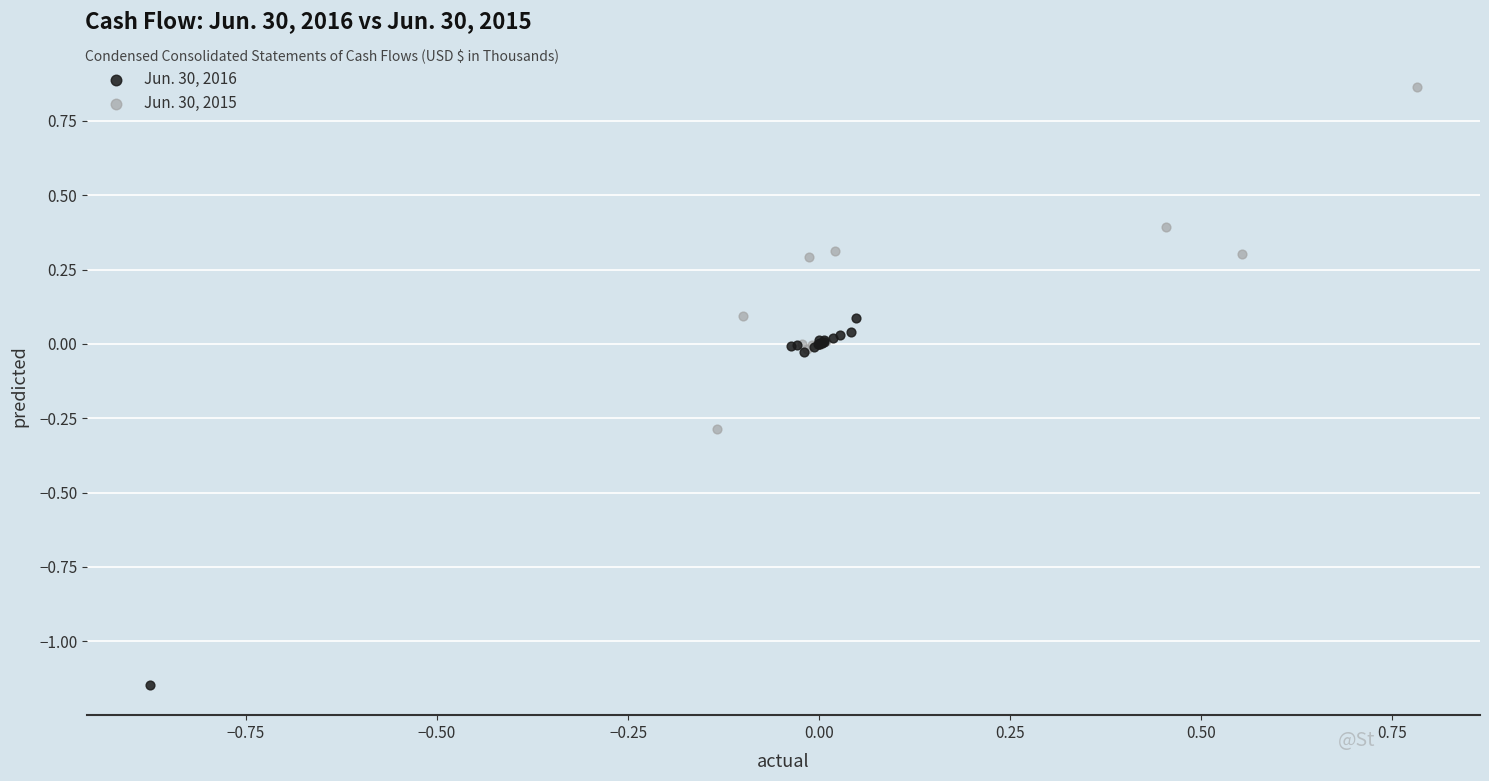

Which series contains the lowest Y value?

Jun. 30, 2016